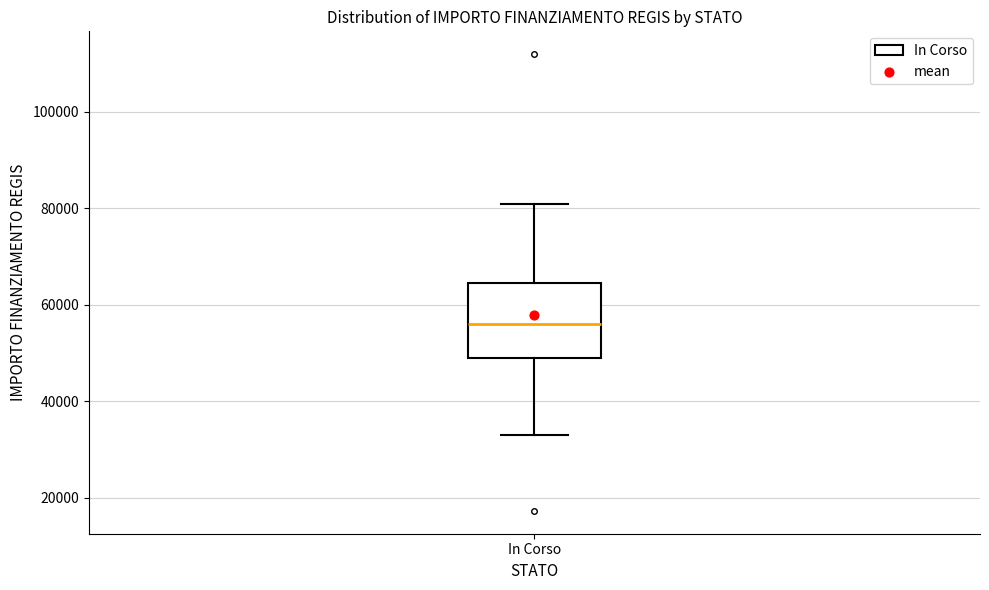

Where is the upper edge of the box for In Corso on the y-axis? The values are not printed on the chart, so give them approximately, as read against the axis.

64000